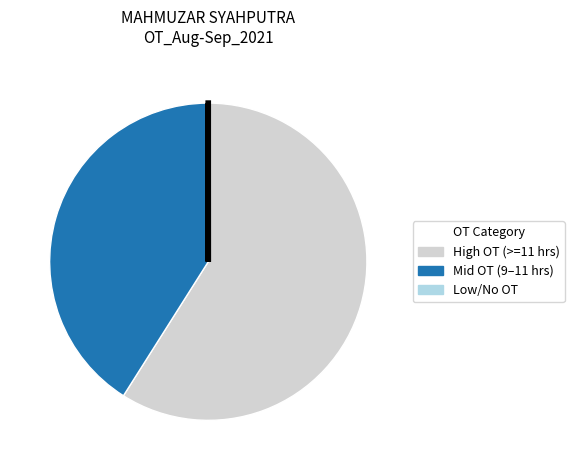

Is there any slice that represents more than half of the pie?

Yes